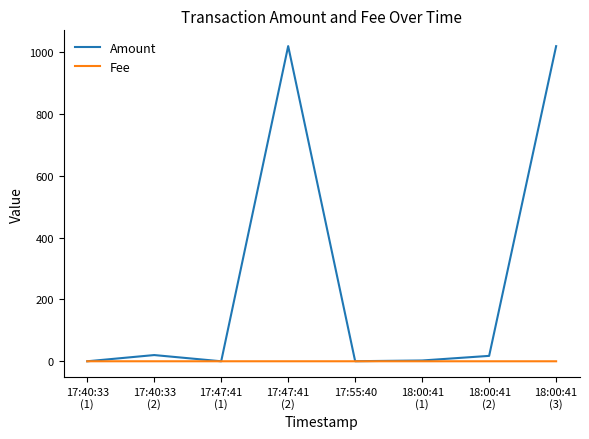

True or false: Fee has a value of 0.0 at 17:55:40.

True